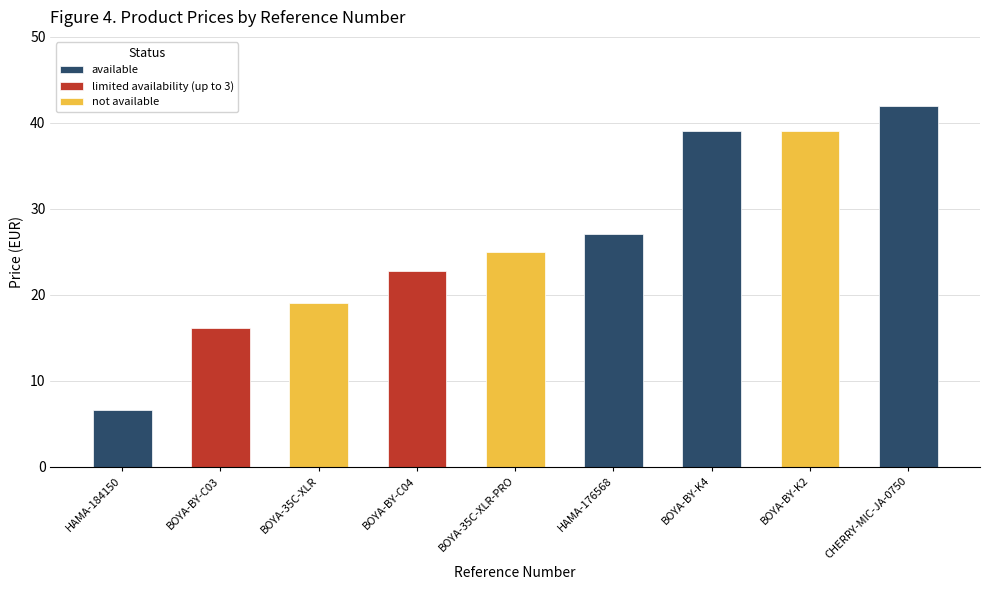

Reading left to right, extract all data points from this chart.

HAMA-184150=6.6	BOYA-BY-C03=16.1	BOYA-35C-XLR=19.1	BOYA-BY-C04=22.8	BOYA-35C-XLR-PRO=25.0	HAMA-176568=27.0	BOYA-BY-K4=39.0	BOYA-BY-K2=39.0	CHERRY-MIC-JA-0750=42.0